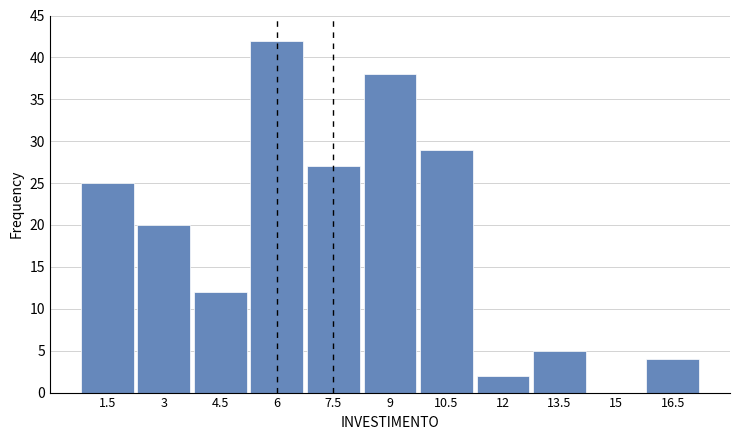

Reading left to right, transcribe all the data shown in this chart.

1.5=25	3=20	4.5=12	6=42	7.5=27	9=38	10.5=29	12=2	13.5=5	15=0	16.5=4